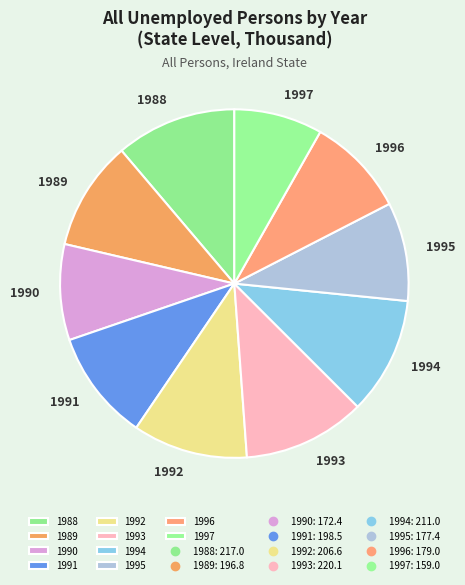

What is the smallest slice in the pie chart?

1997